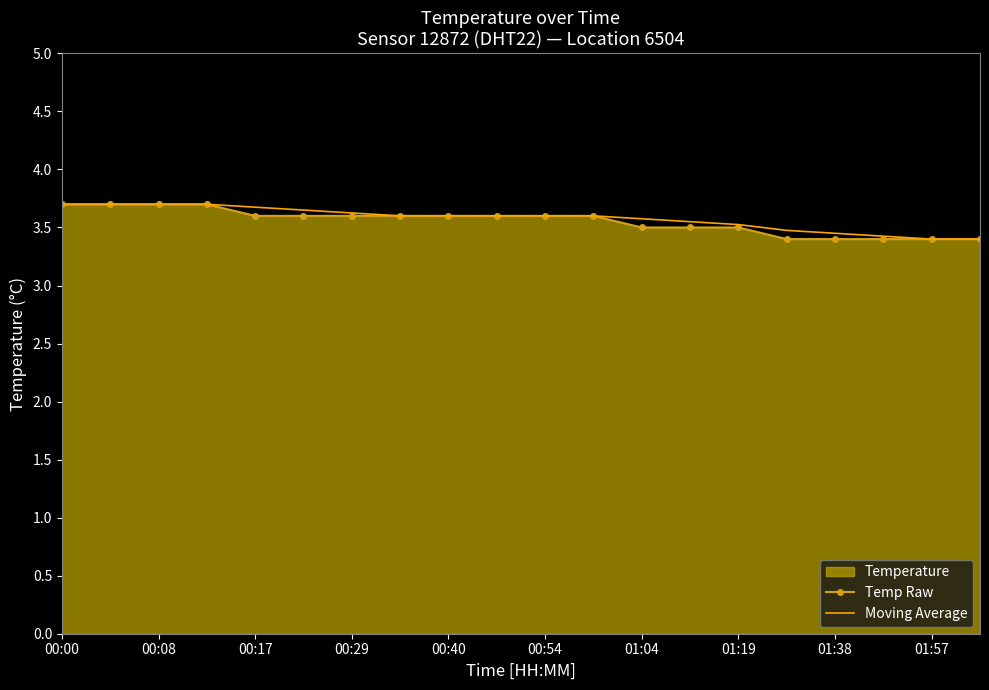

What is the minimum value for Moving Average?

3.4